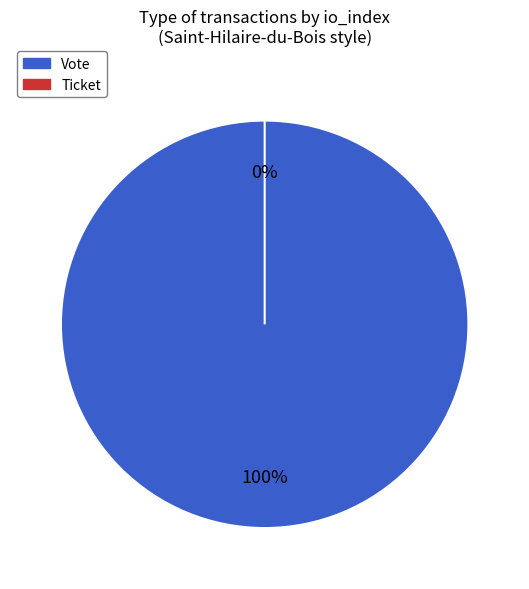

Which category has the smallest portion of the pie?

Ticket